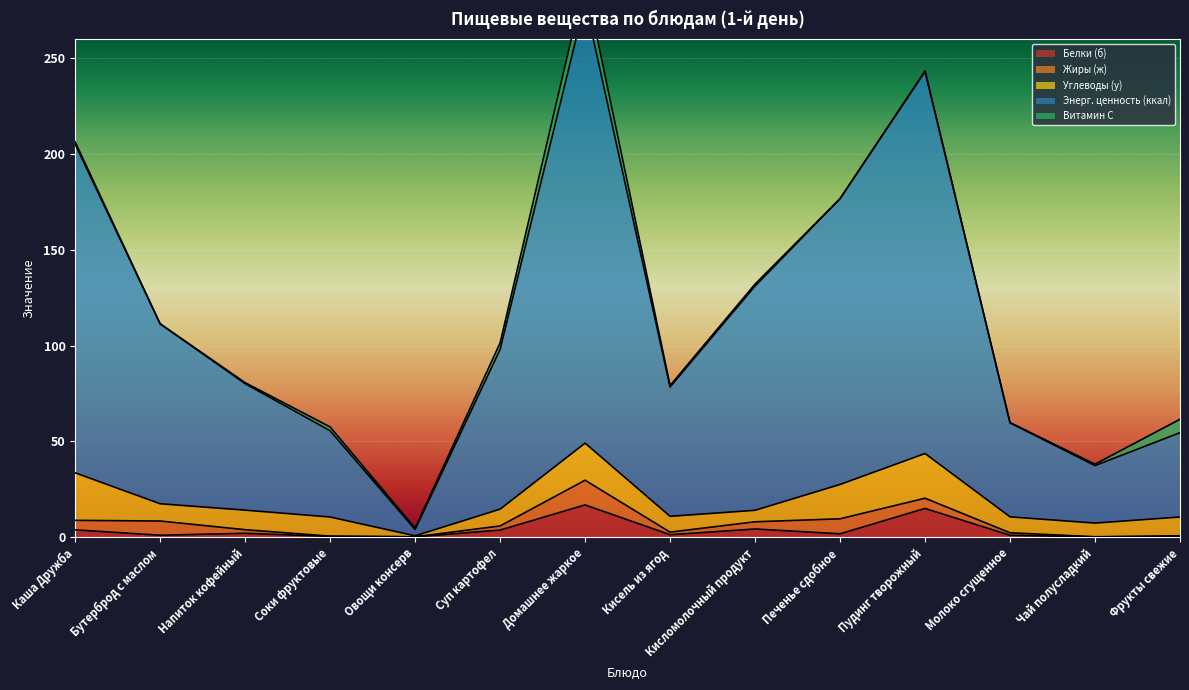

How many intersections are there between Витамин С and Жиры (ж)?

3